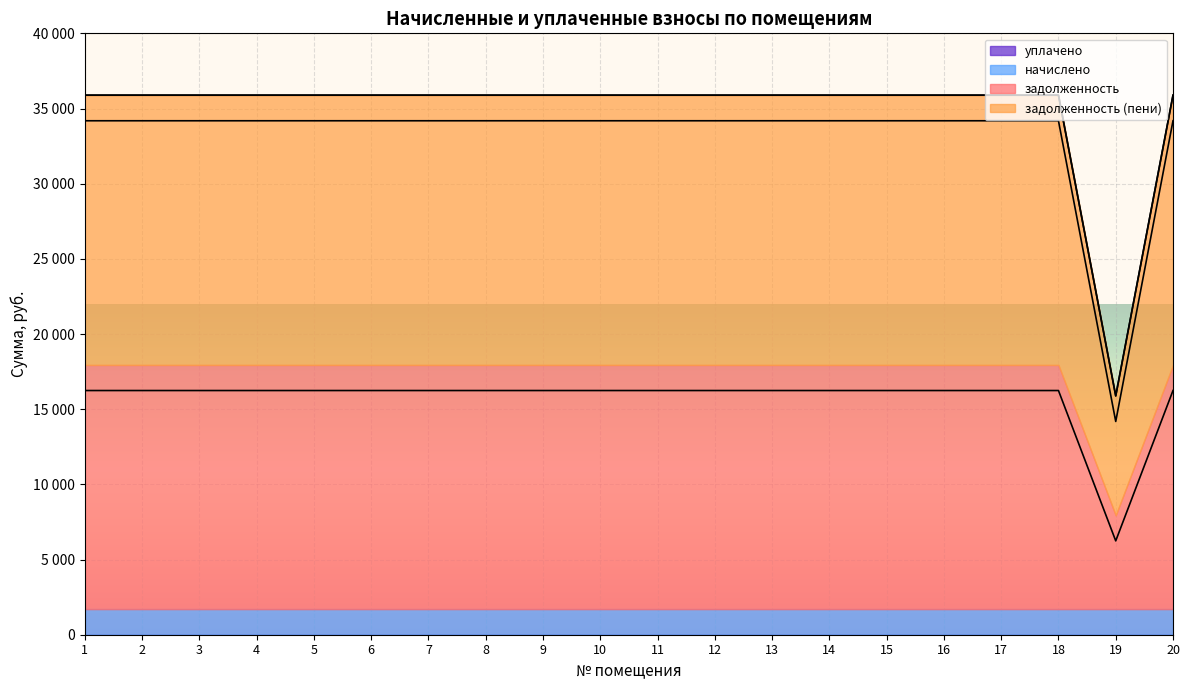

At which label is задолженность (пени) closest to 24185?

1